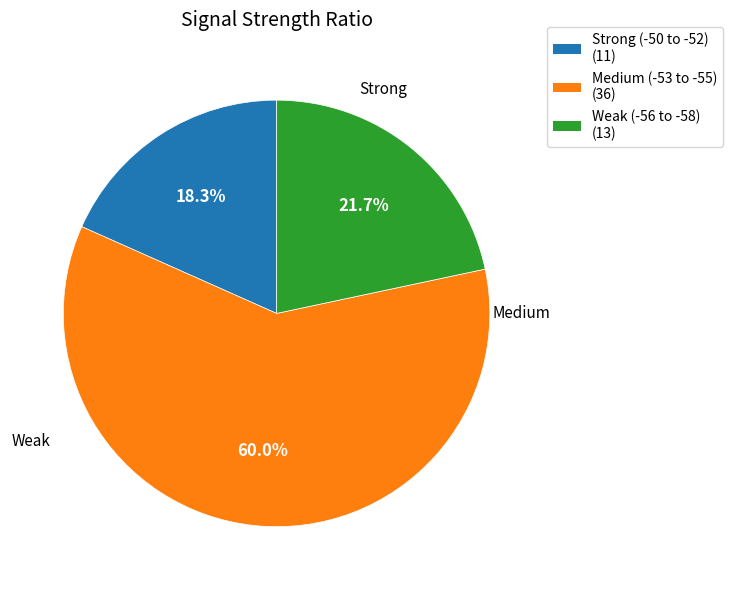

Is there a majority slice in this chart?

Yes